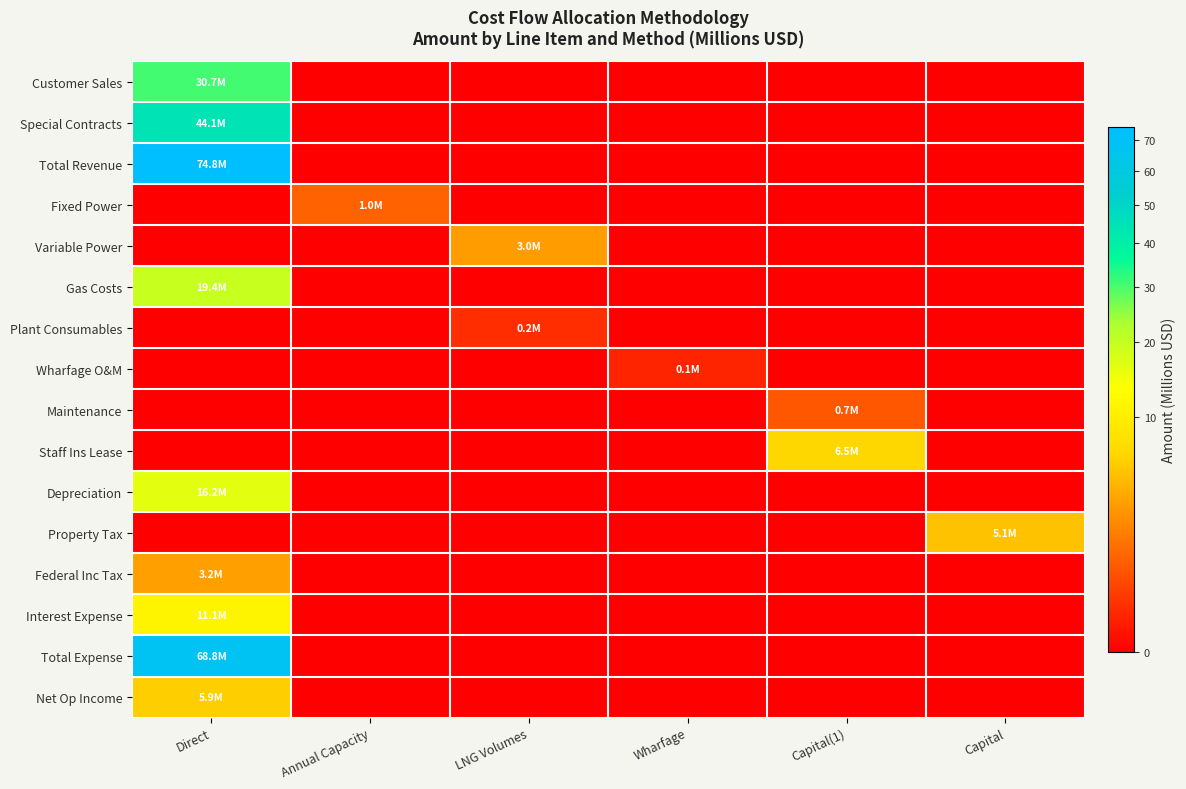

Between Wharfage and Direct, which is larger?

Direct